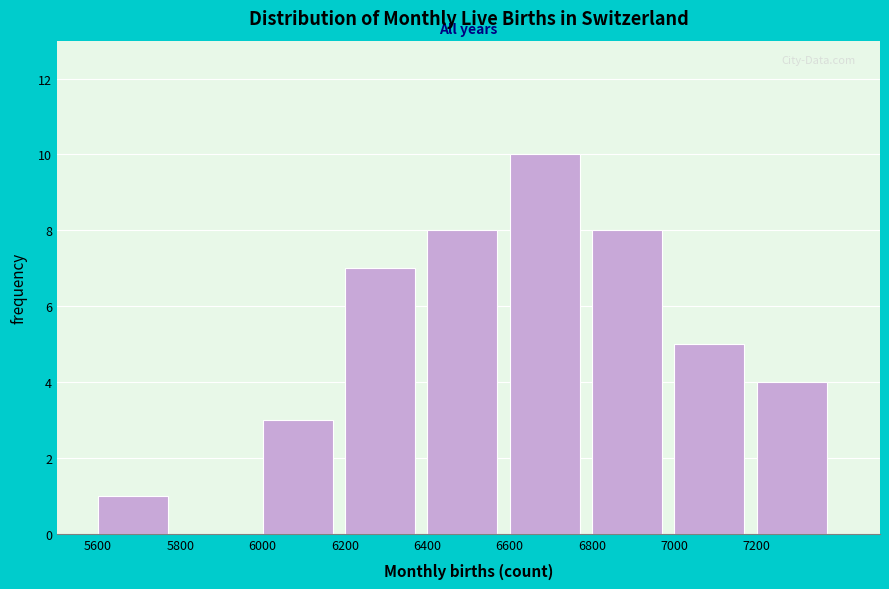

Reading left to right, transcribe this chart: for each bar, give the range it covers on the x-axis and its height. The values are not printed on the chart, so give them approximately, as read against the axis.

5600 to 5800: 1
5800 to 6000: 0
6000 to 6200: 3
6200 to 6400: 7
6400 to 6600: 8
6600 to 6800: 10
6800 to 7000: 8
7000 to 7200: 5
7200 to 7400: 4